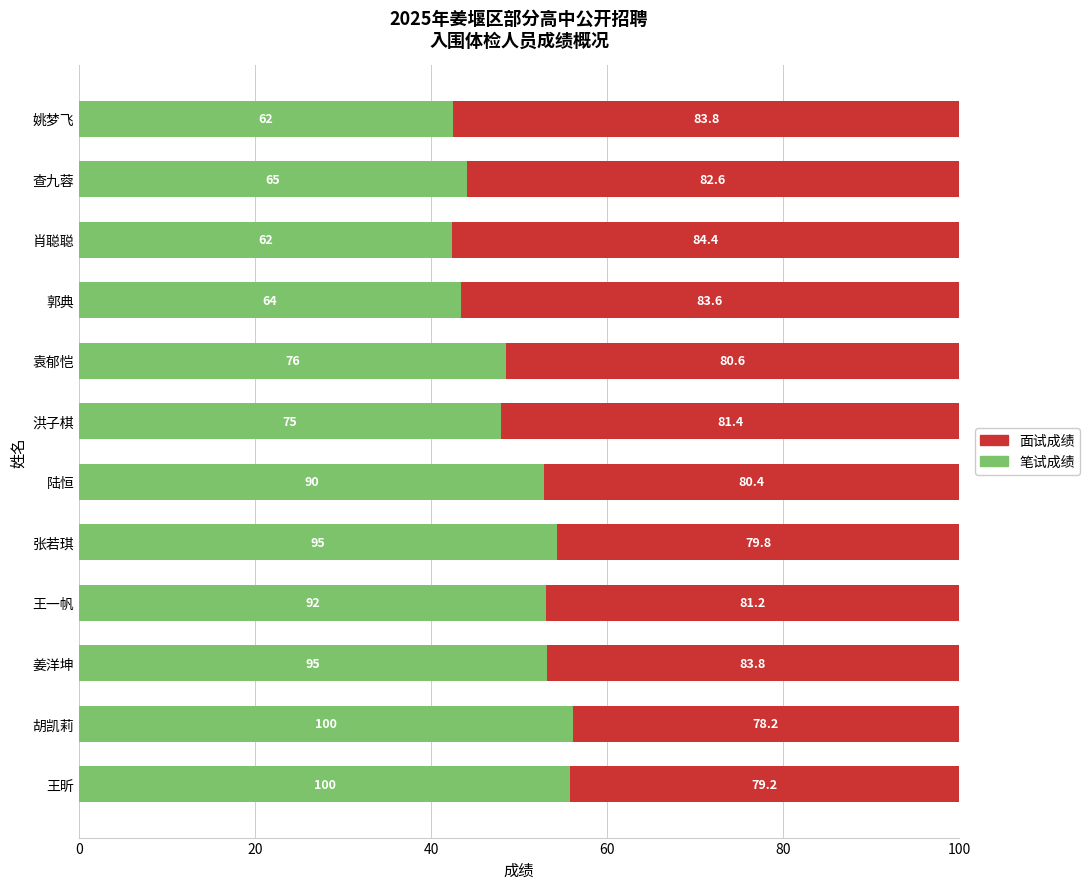

Rank the series by their maximum value, from lowest to highest.

笔试成绩, 面试成绩